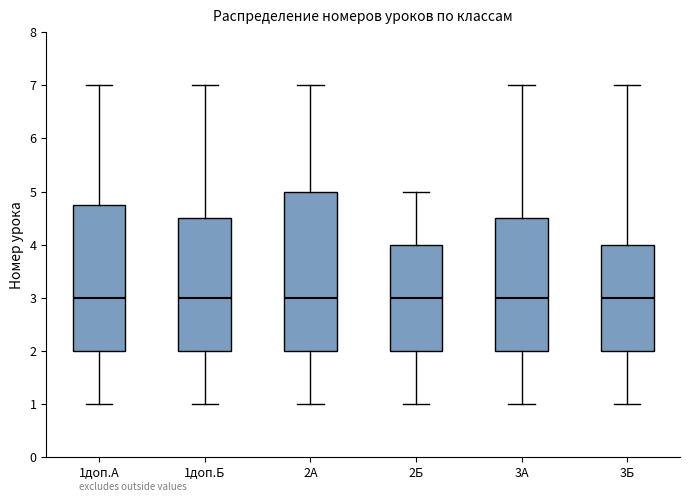

Where is the upper edge of the box for 1доп.Б on the y-axis? The values are not printed on the chart, so give them approximately, as read against the axis.

4.5